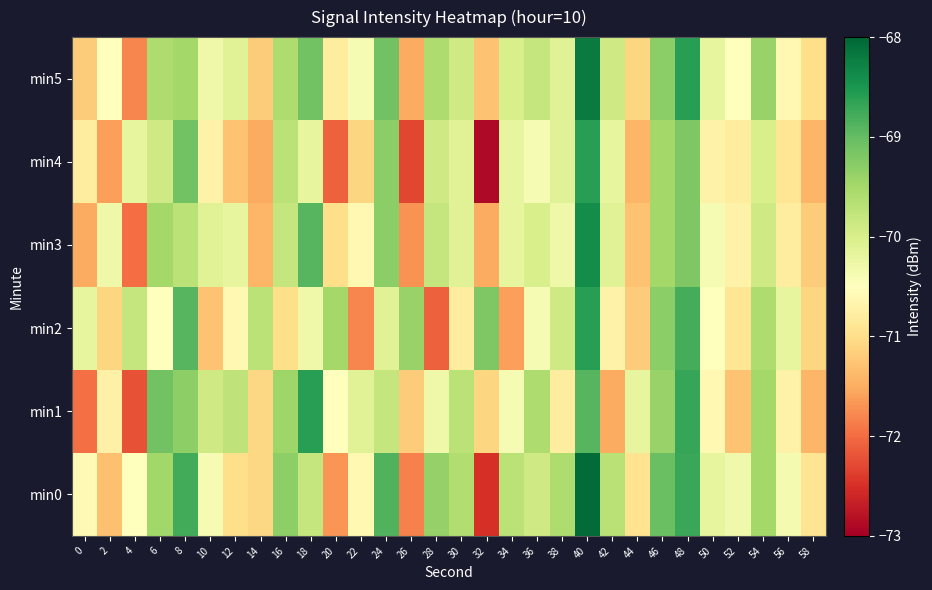

At how many categories does at least one series exceed -70?

22